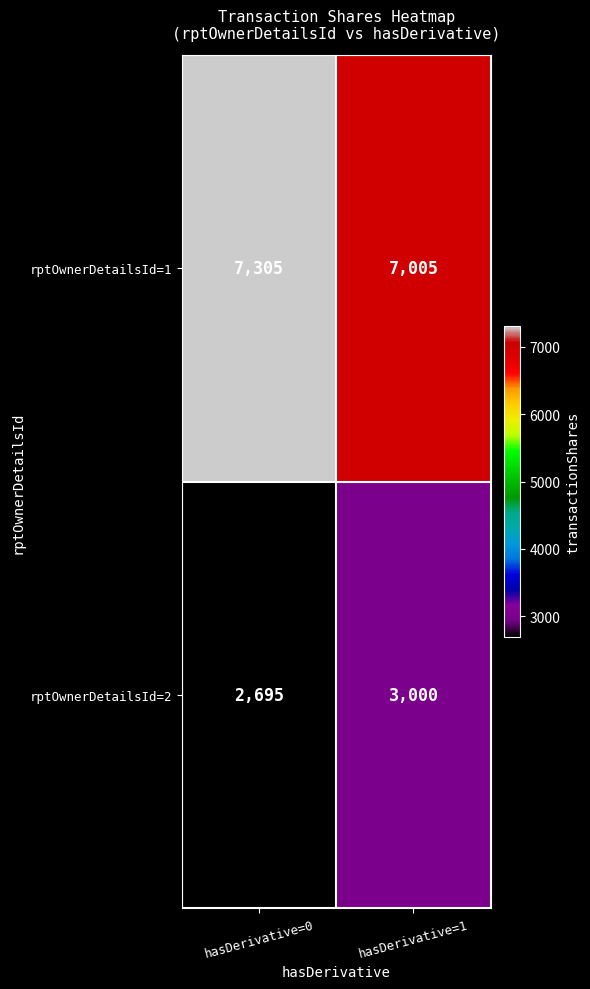

At which label is rptOwnerDetailsId=2 closest to 2847?

hasDerivative=0